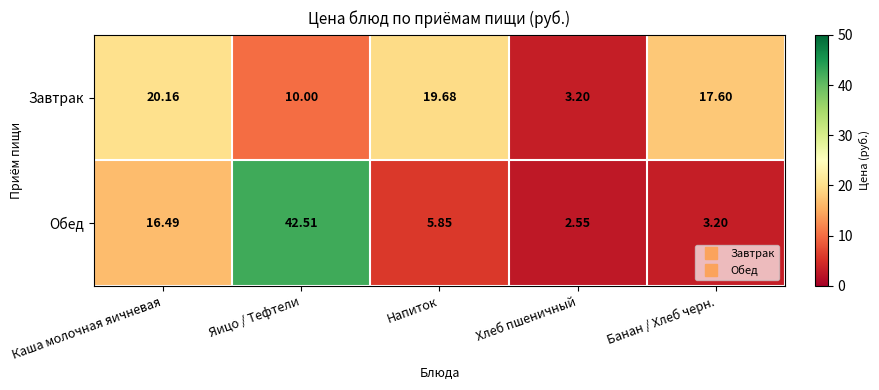

Rank the categories by Завтрак value from highest to lowest.

Каша молочная яичневая, Напиток, Банан / Хлеб черн., Яицо / Тефтели, Хлеб пшеничный